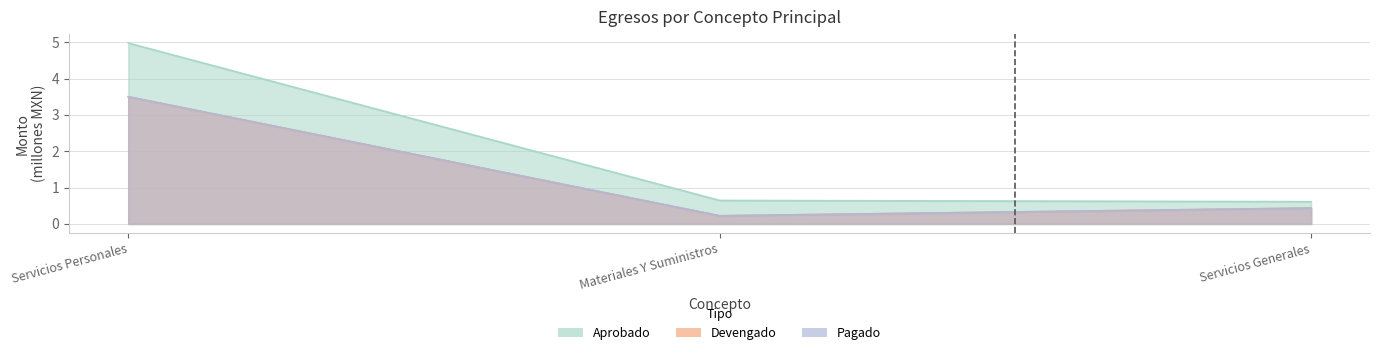

Is the value of Devengado at Servicios Personales greater than the value of Pagado at Materiales Y Suministros?

Yes